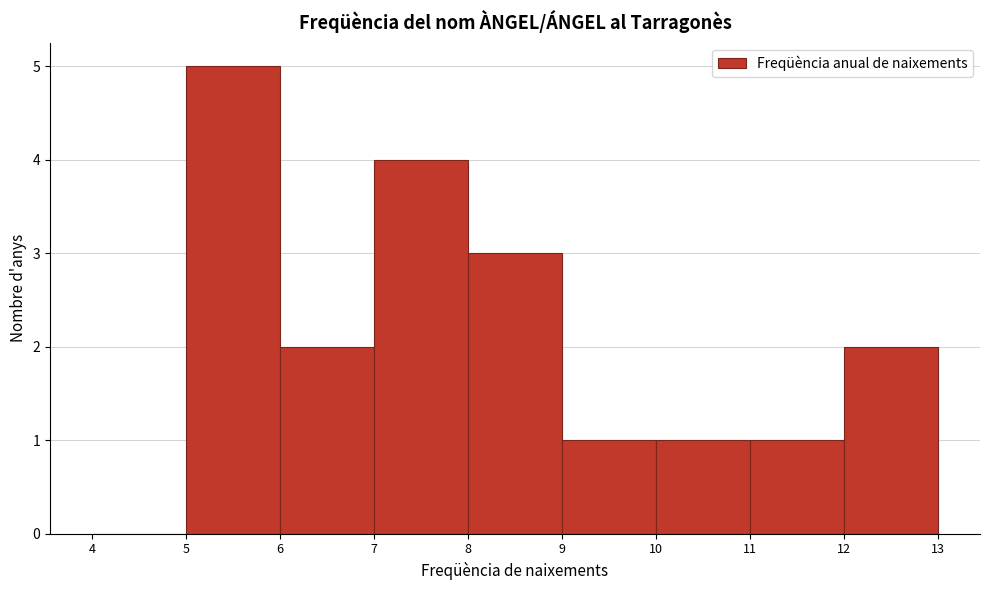

How tall is the bar that spans 8 to 9 on the x-axis? The values are not printed on the chart, so give them approximately, as read against the axis.

3